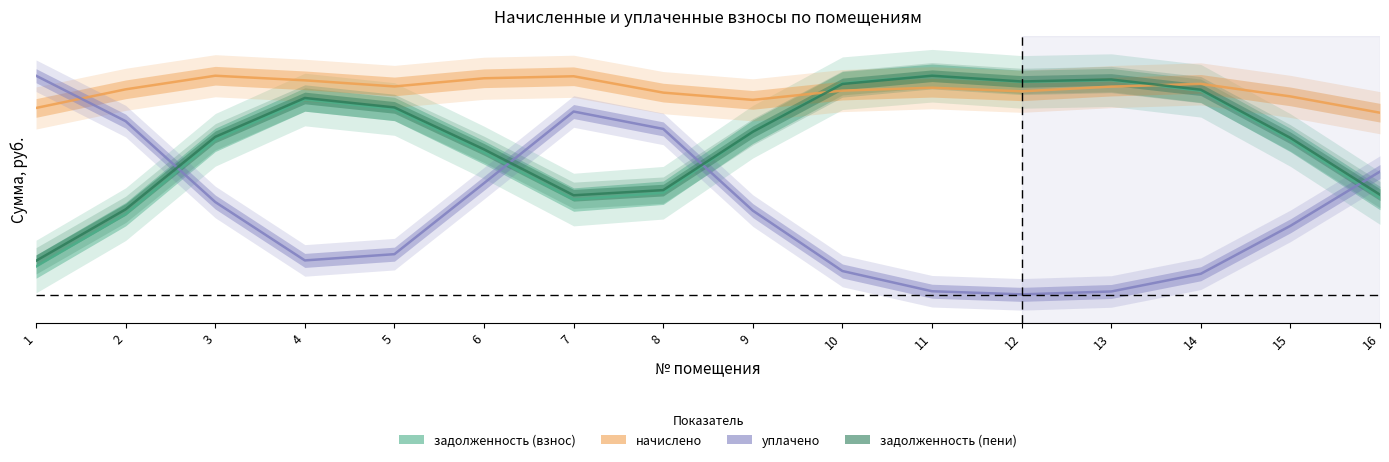

Between which two adjacent categories do начислено and уплачено first intersect?

1 and 2